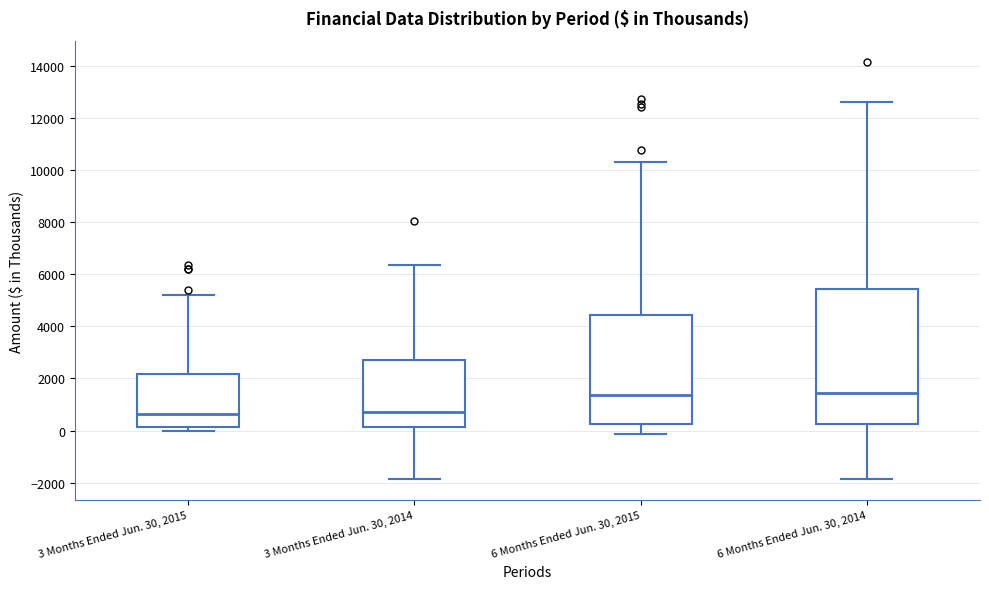

Reading left to right, transcribe this box plot: for each box, give where its median line is, the range the box spans, and where its two whiskers end, as read against the y-axis. The values are not printed on the chart, so give them approximately, as read against the axis.

3 Months Ended Jun. 30, 2015: median 600, box 200 to 2200, whiskers 0 to 5200
3 Months Ended Jun. 30, 2014: median 800, box 200 to 2800, whiskers -1800 to 6400
6 Months Ended Jun. 30, 2015: median 1400, box 200 to 4400, whiskers -200 to 10200
6 Months Ended Jun. 30, 2014: median 1400, box 200 to 5400, whiskers -1800 to 12600